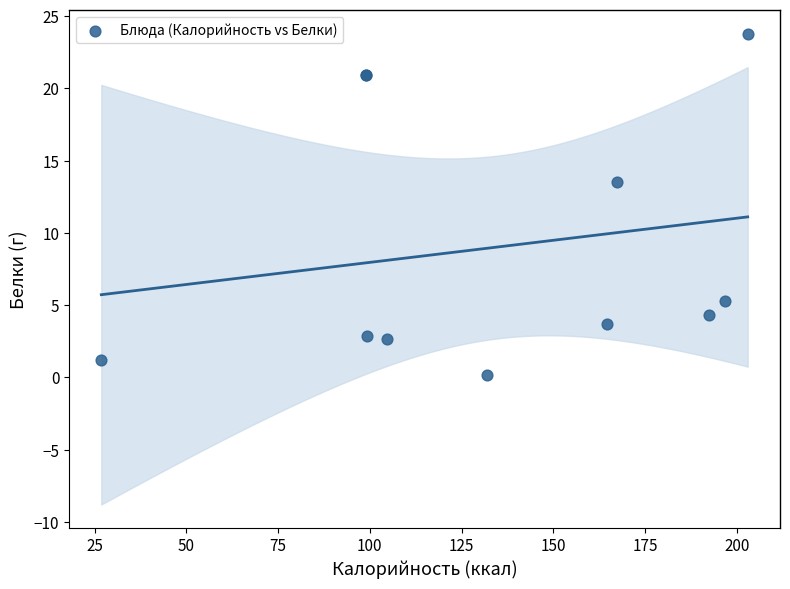

What Y value in the scatter plot is closest to 12?

13.5